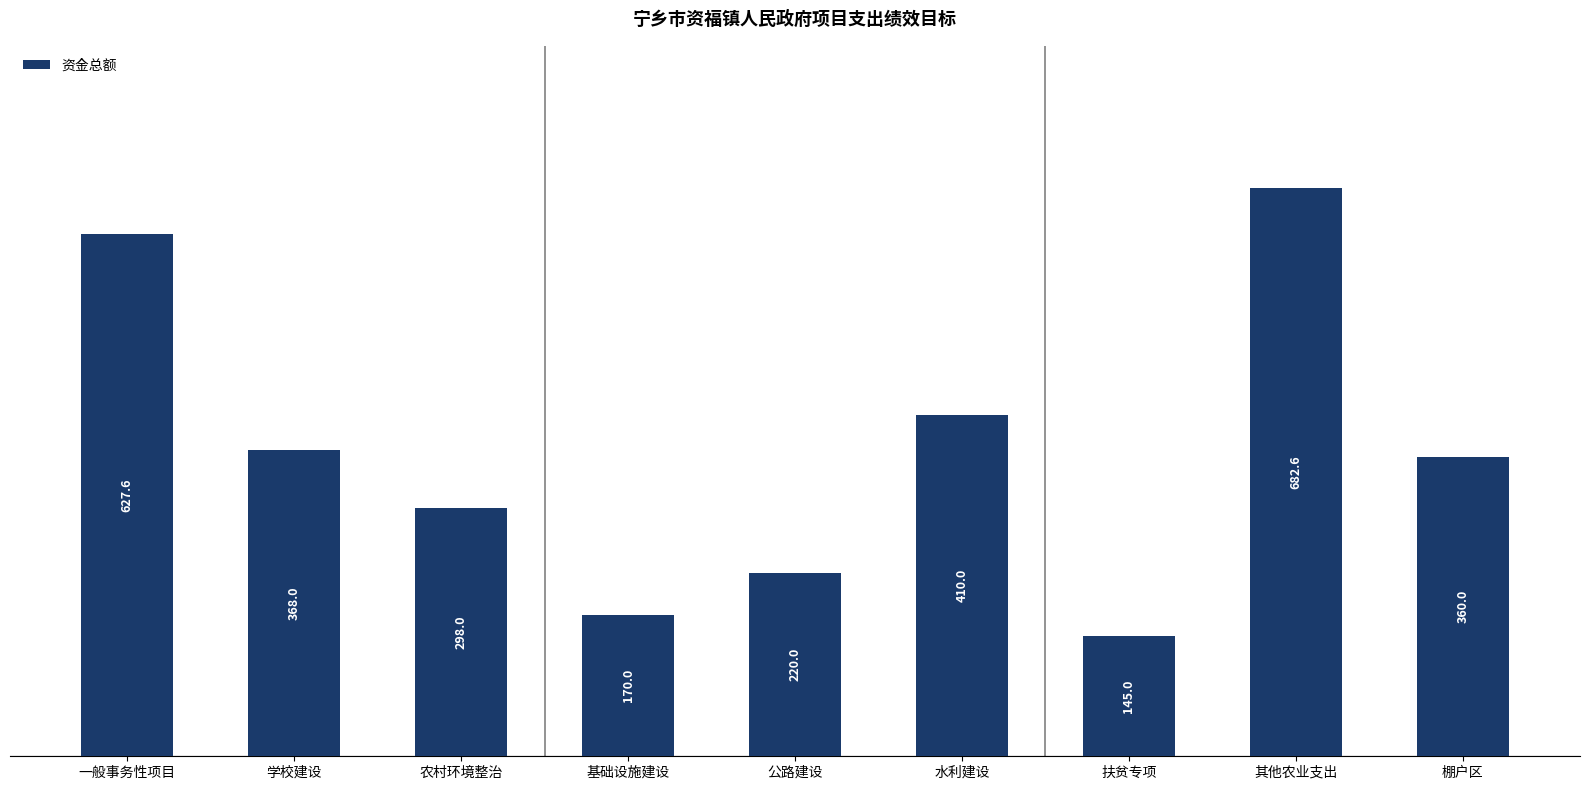

How many distinct data groups are displayed?

1